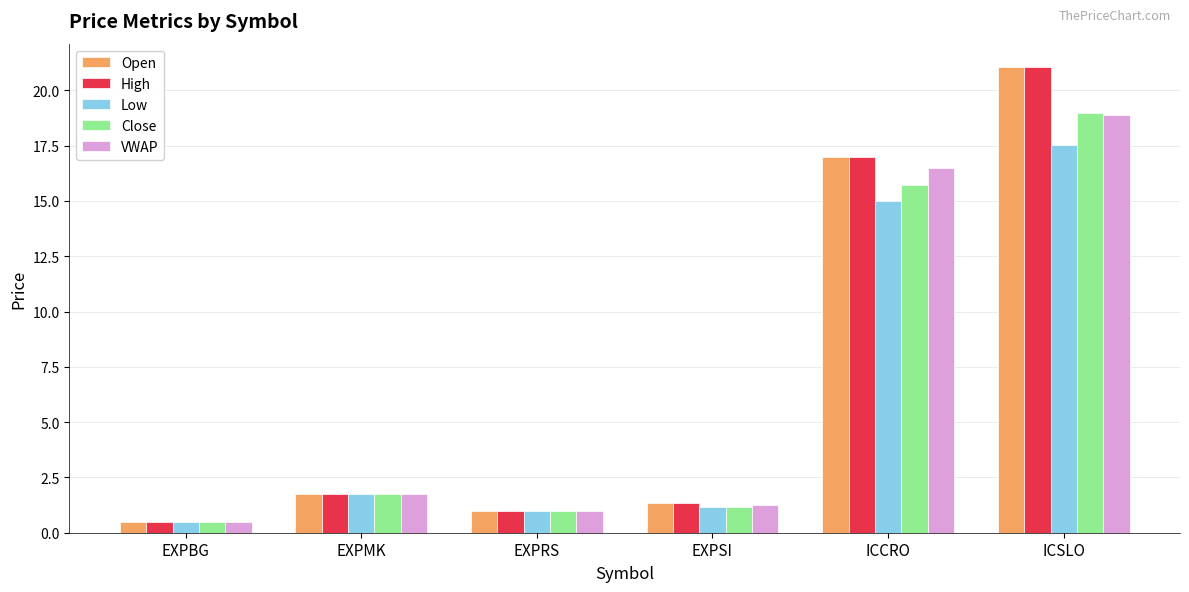

What is the value of the High bar at the 4th from the left?

1.3